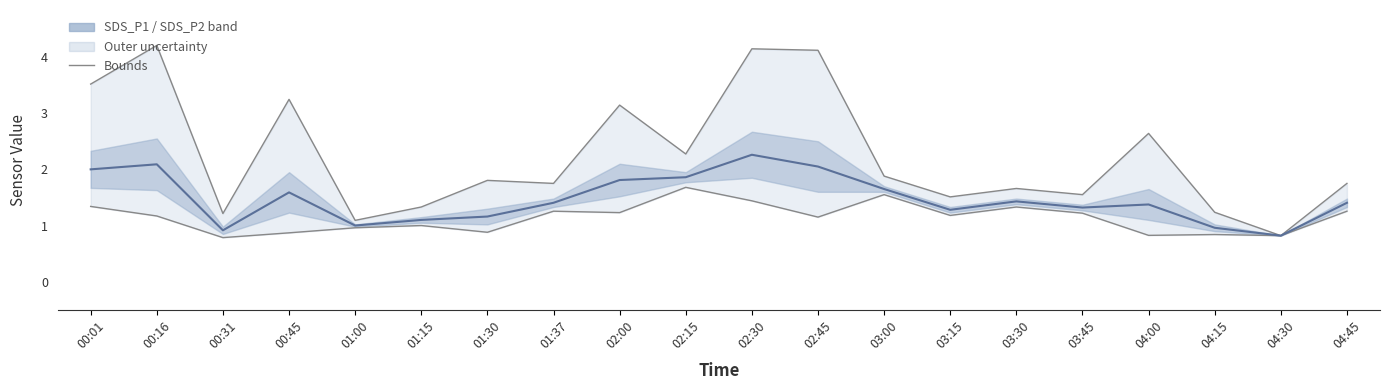

Where does the Upper bound series first go above 1?

00:01